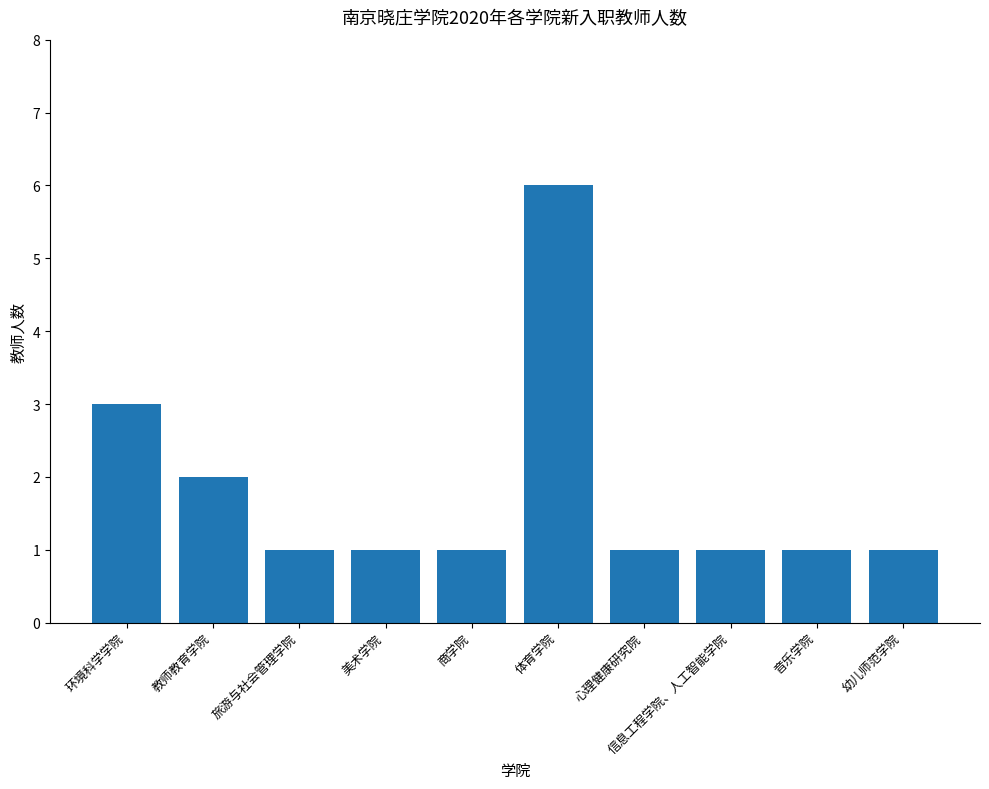

Does the chart contain any negative values?

No